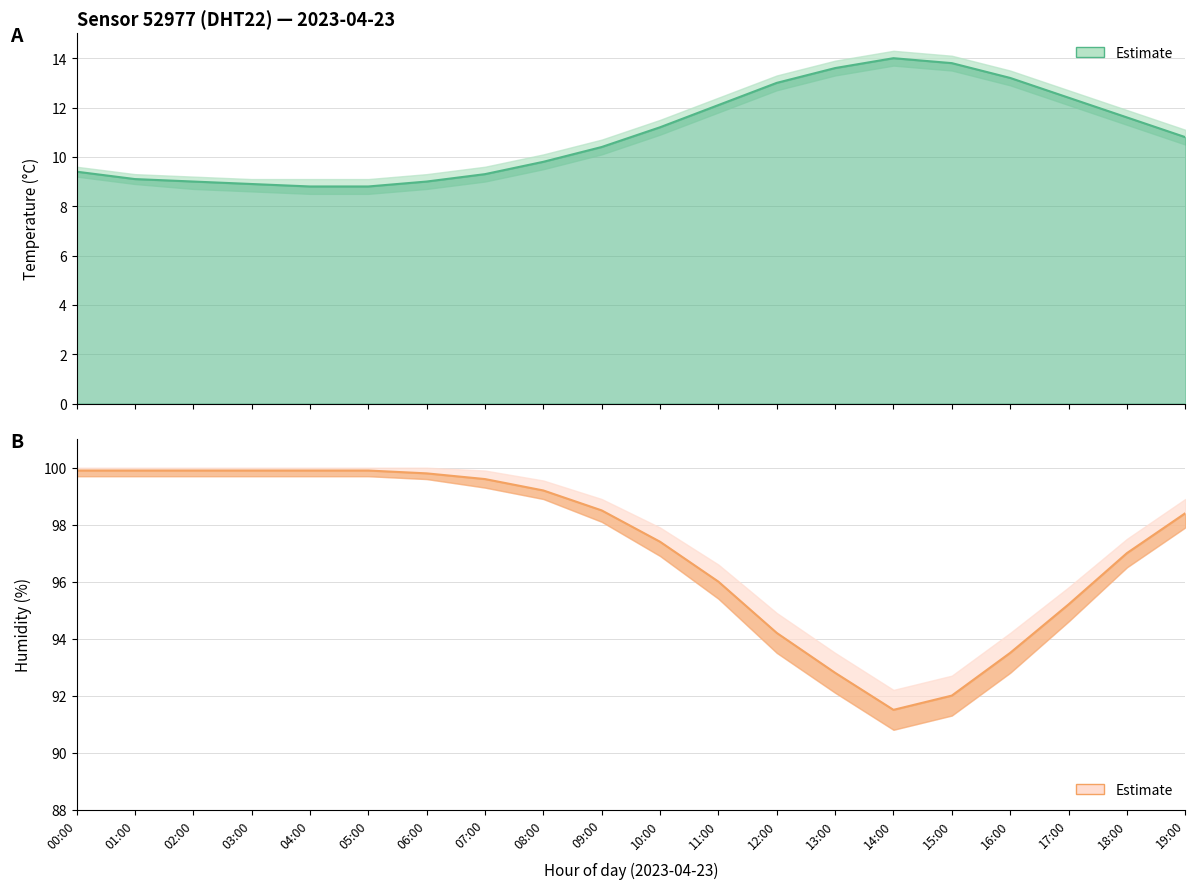

Where does the humidity series first go above 98?

00:00